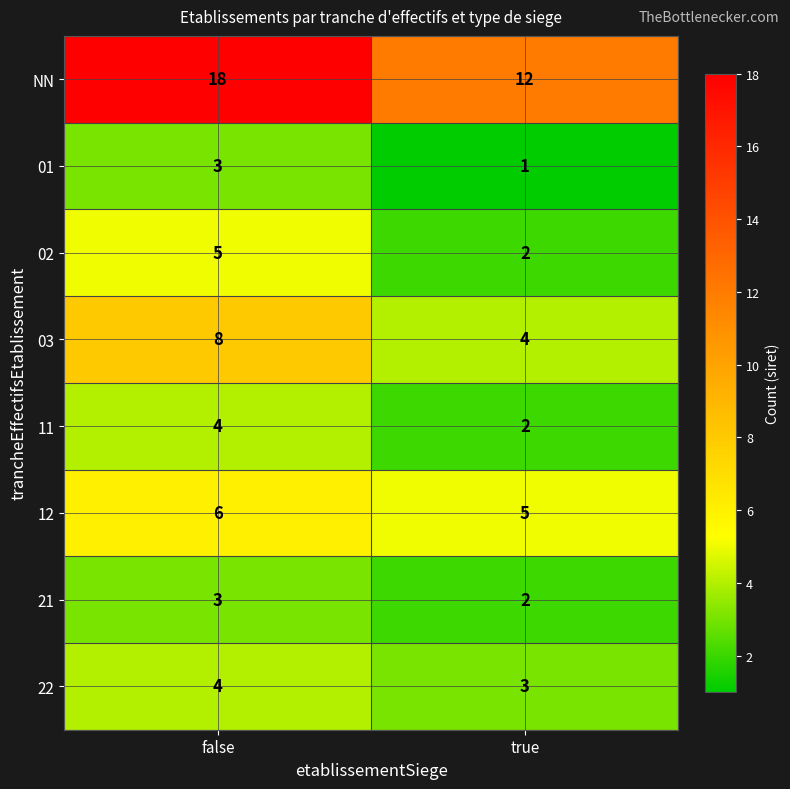

Rank the categories by 02 value from highest to lowest.

false, true